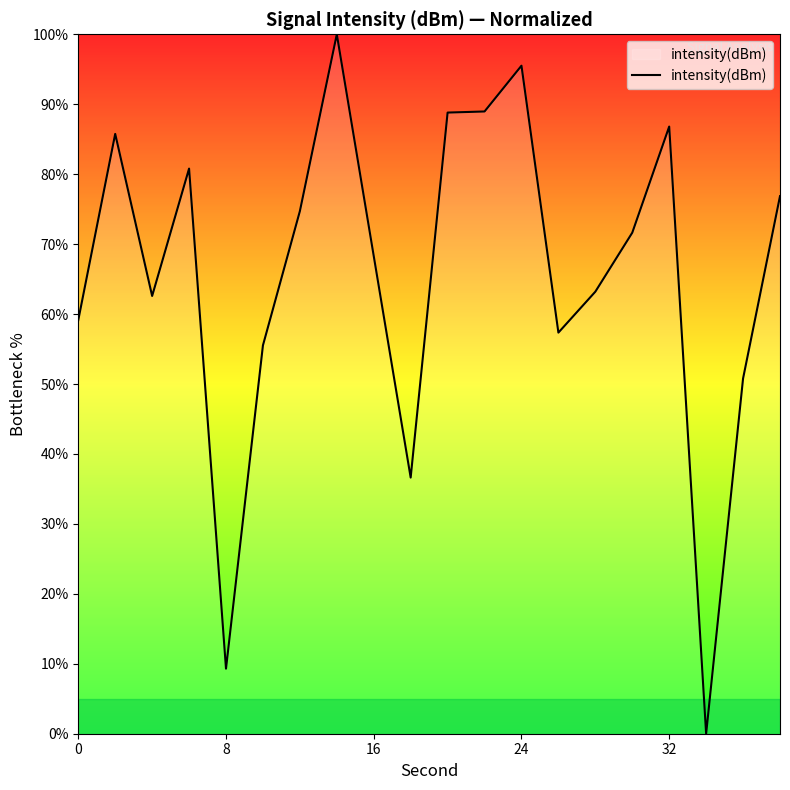

What is the difference between the maximum and minimum values?

100.0